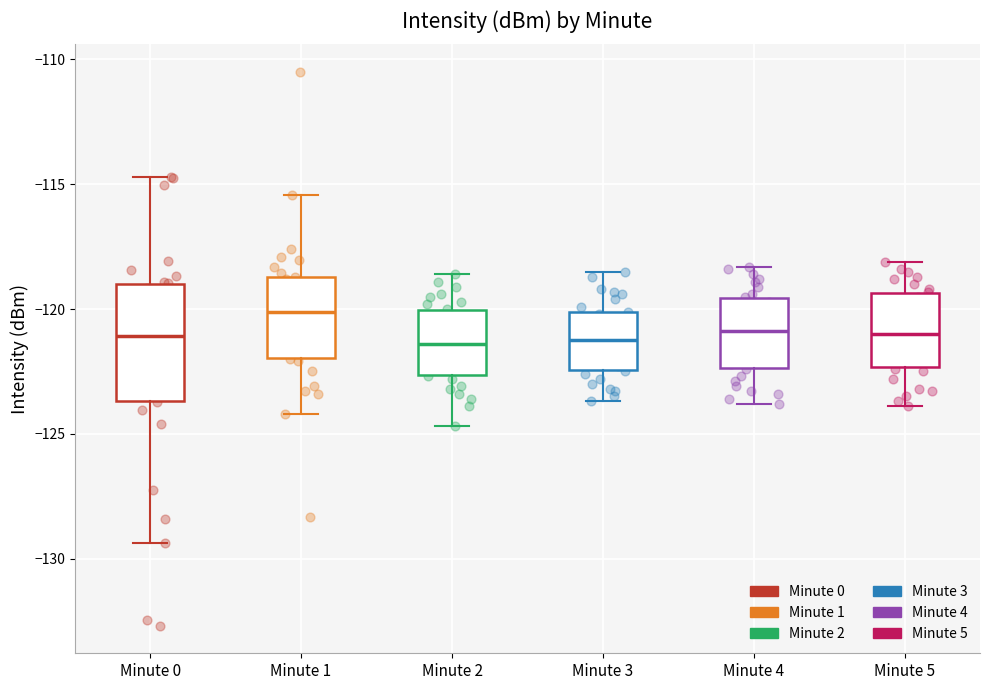

Where does the upper whisker of the box for Minute 4 end on the y-axis? The values are not printed on the chart, so give them approximately, as read against the axis.

-118.5